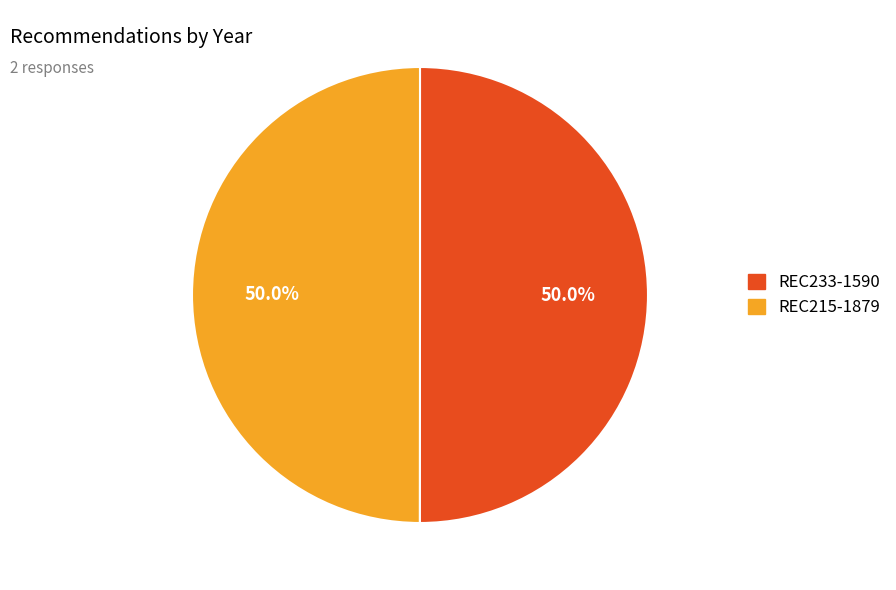

Is it true that REC233-1590 is 38% of the pie?

False